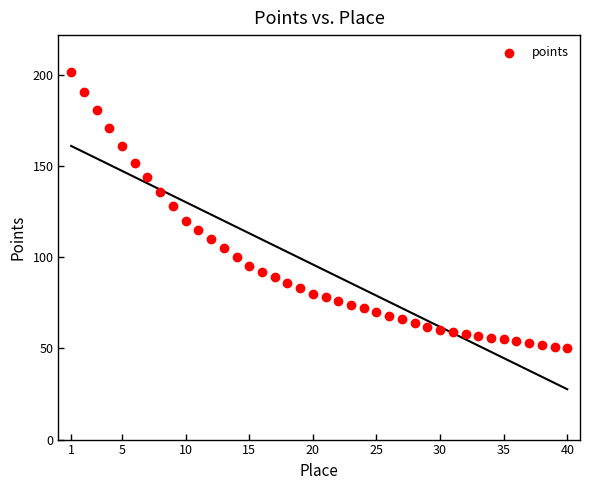

What is the range of X values (max minus min)?

39